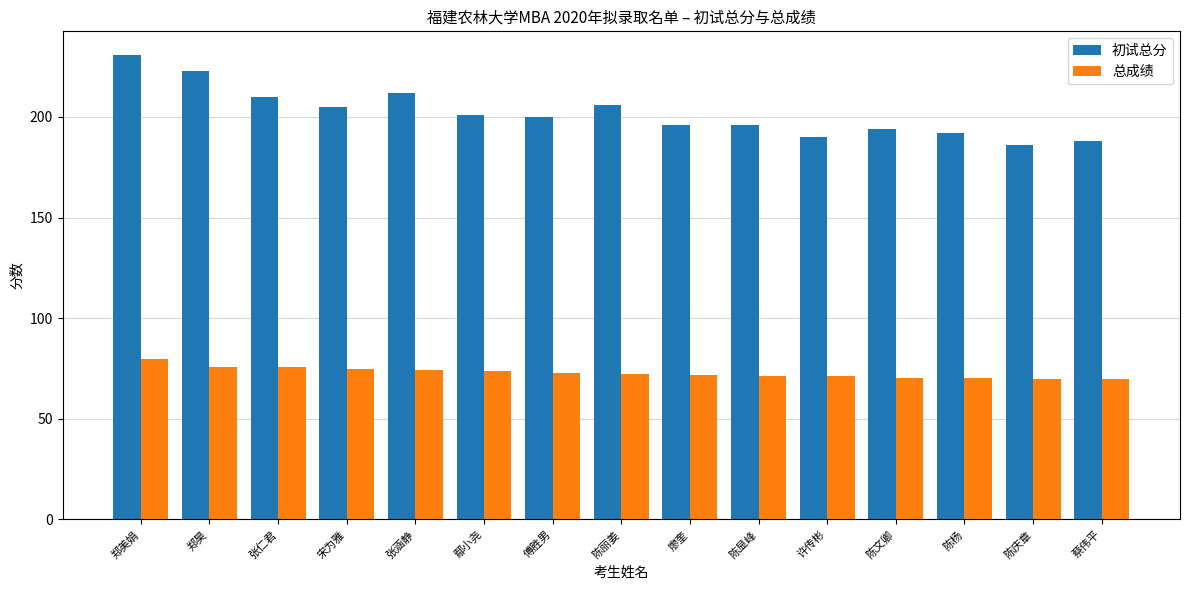

How many series are shown in this chart?

2